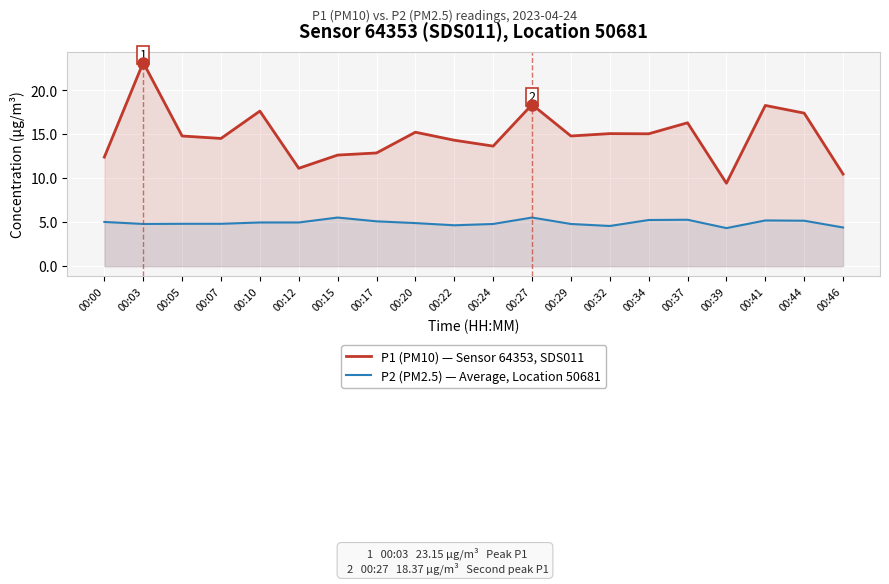

What is the lowest value of the P1 (PM10) — Sensor 64353, SDS011 series?

9.4